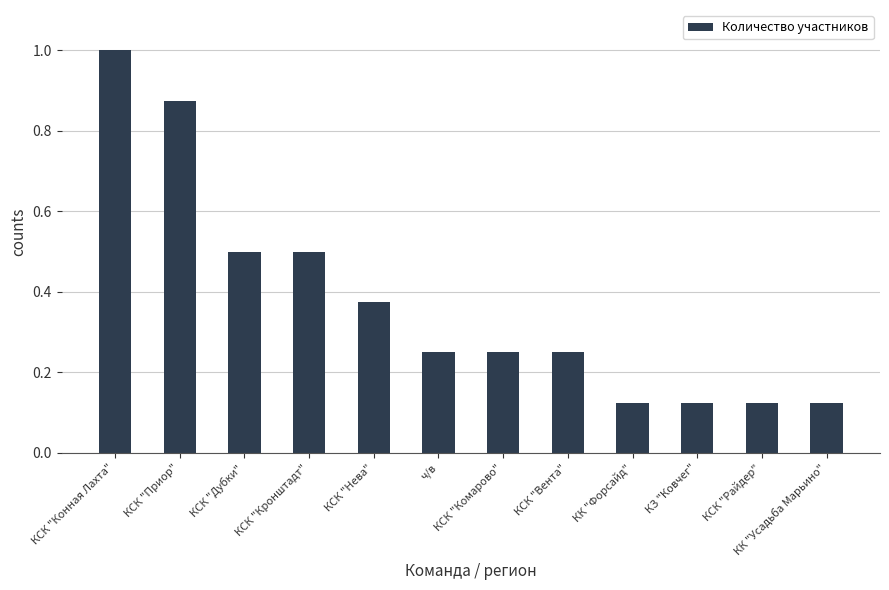

What is the sum of all values?

4.5